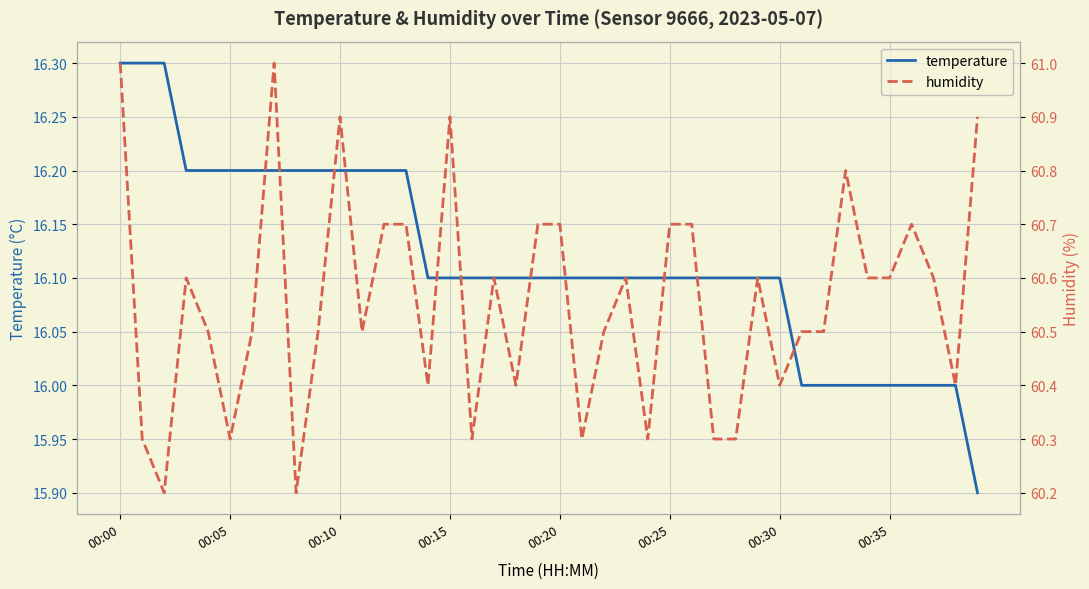

What is the label of the 10th point from the left?

9